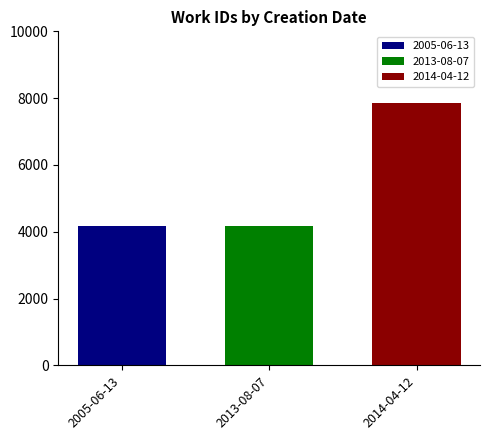

Which series has the largest range (max minus min)?

2005-06-13